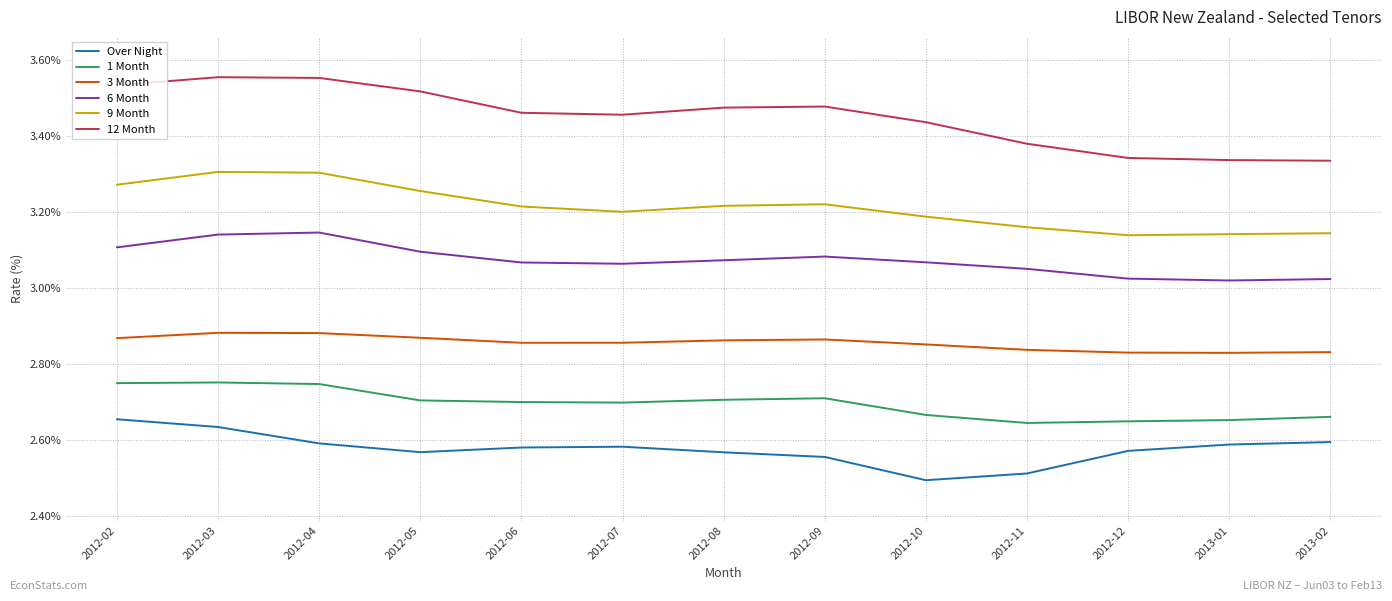

Is the value of 3 Month at 2013-01 greater than the value of 12 Month at 2013-02?

No